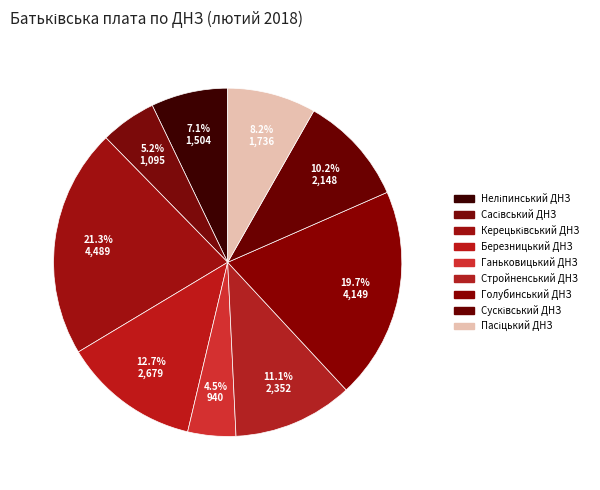

To the nearest percent, what is the difference between the largest and smallest slice percentages?

17%